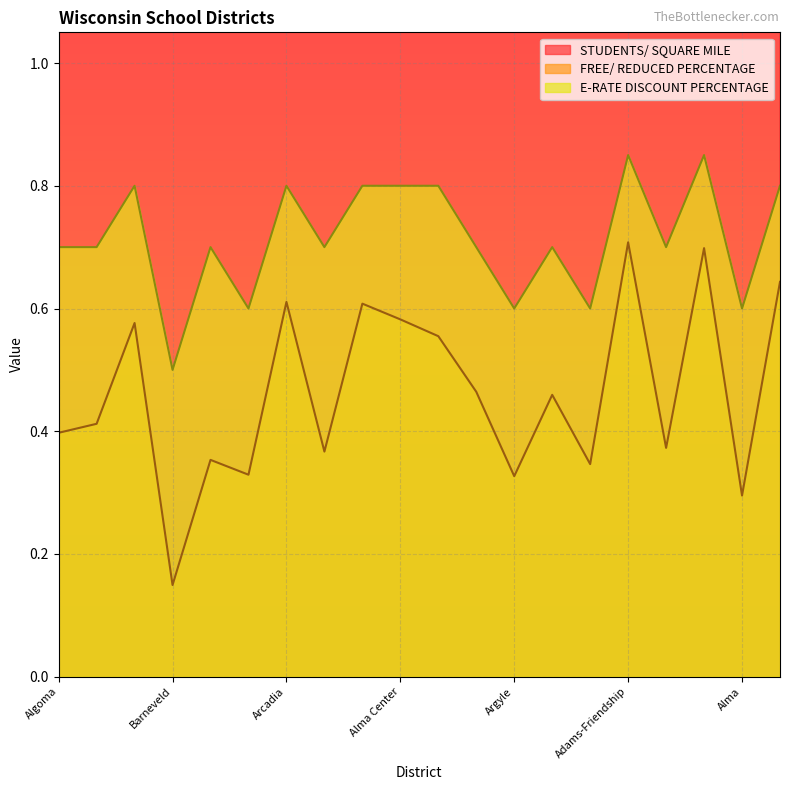

True or false: E-RATE DISCOUNT PERCENTAGE and FREE/ REDUCED PERCENTAGE cross at least once.

False